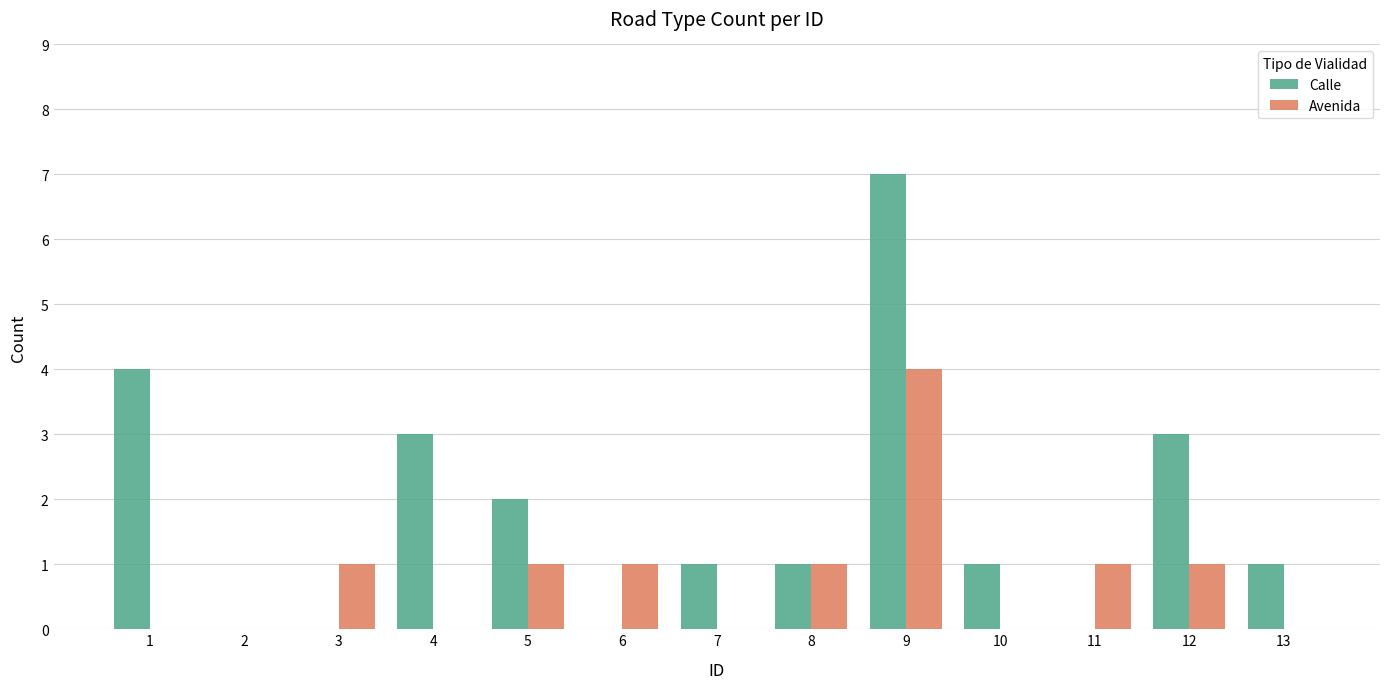

Is the value of Calle at 11 greater than the value of Avenida at 8?

No